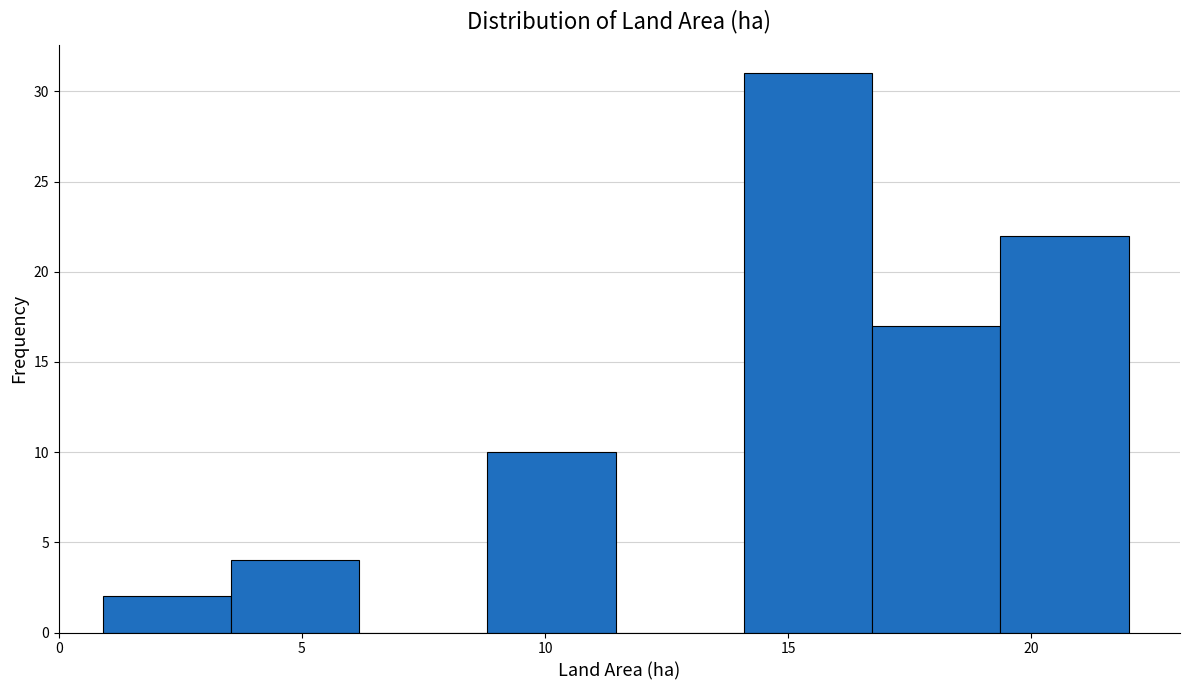

Reading left to right, transcribe this chart: for each bar, give the range it covers on the x-axis and its height. Neither the bar edges nor the heights are printed on the chart, so give them approximately, as read against the axes.

1.0 to 3.5: 2
3.5 to 6.0: 4
6.0 to 9.0: 0
9.0 to 11.5: 10
11.5 to 14.0: 0
14.0 to 16.5: 31
16.5 to 19.5: 17
19.5 to 22.0: 22